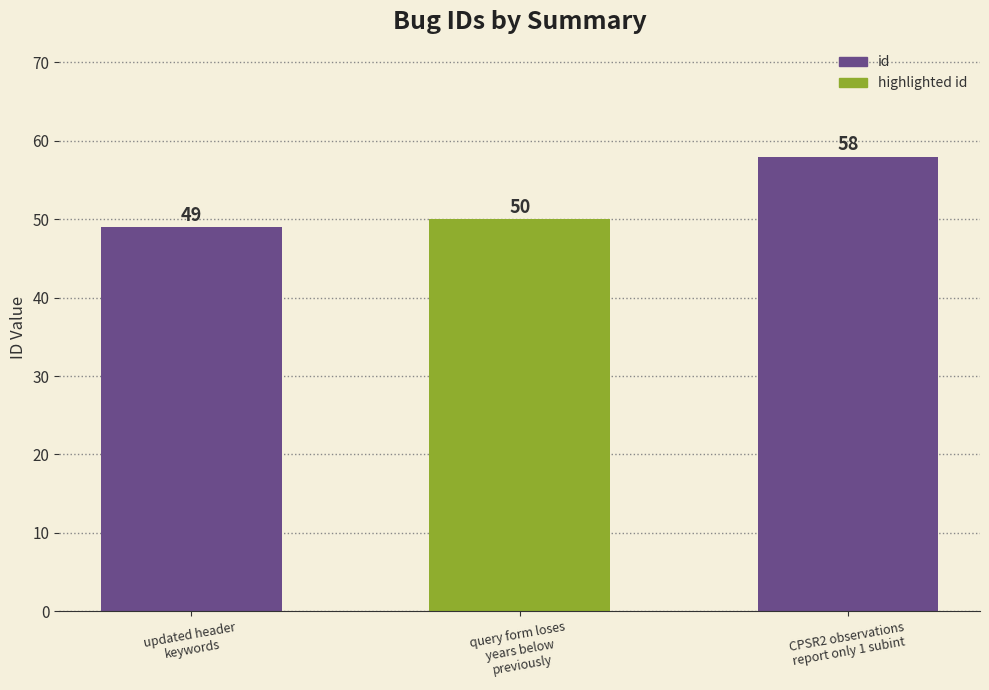

Which category has the highest value across all series?

CPSR2 observations
report only 1 subint